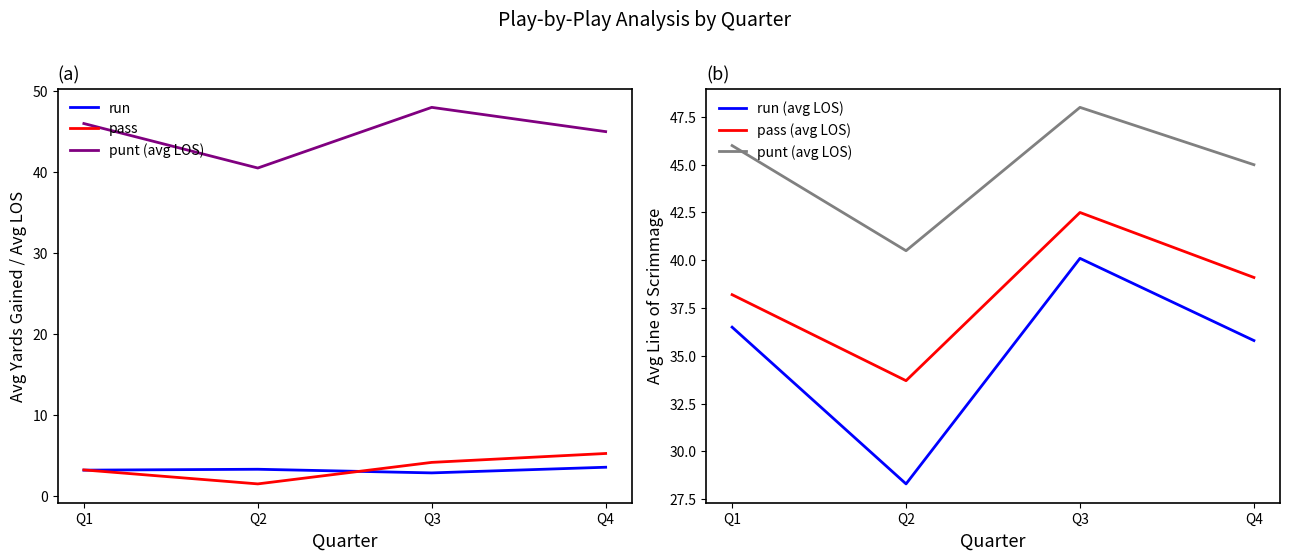

Reading left to right, transcribe all the data shown in this chart.

run: Q1=3.1	Q2=3.2	Q3=2.8	Q4=3.5
pass: Q1=3.2	Q2=1.4	Q3=4.1	Q4=5.2
punt (avg LOS): Q1=46.0	Q2=40.5	Q3=48.0	Q4=45.0
run (avg LOS): Q1=36.5	Q2=28.3	Q3=40.1	Q4=35.8
pass (avg LOS): Q1=38.2	Q2=33.7	Q3=42.5	Q4=39.1